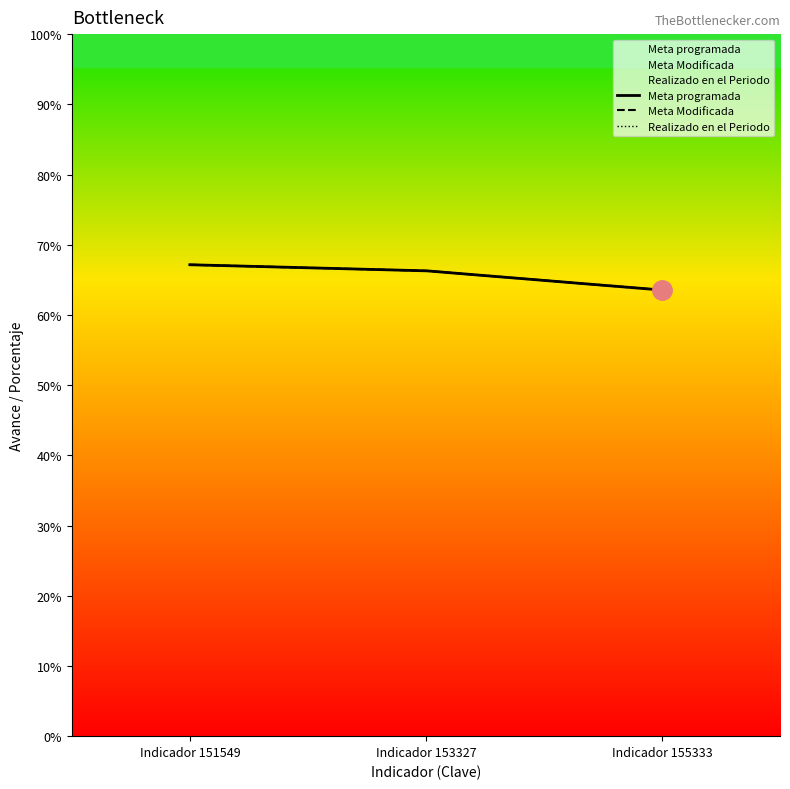

What is the difference between the Realizado en el Periodo values at Indicador 155333 and Indicador 153327?

2.7